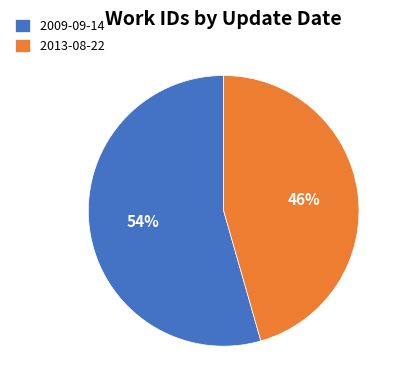

What percentage is the 2009-09-14 slice, to the nearest percent?

54%